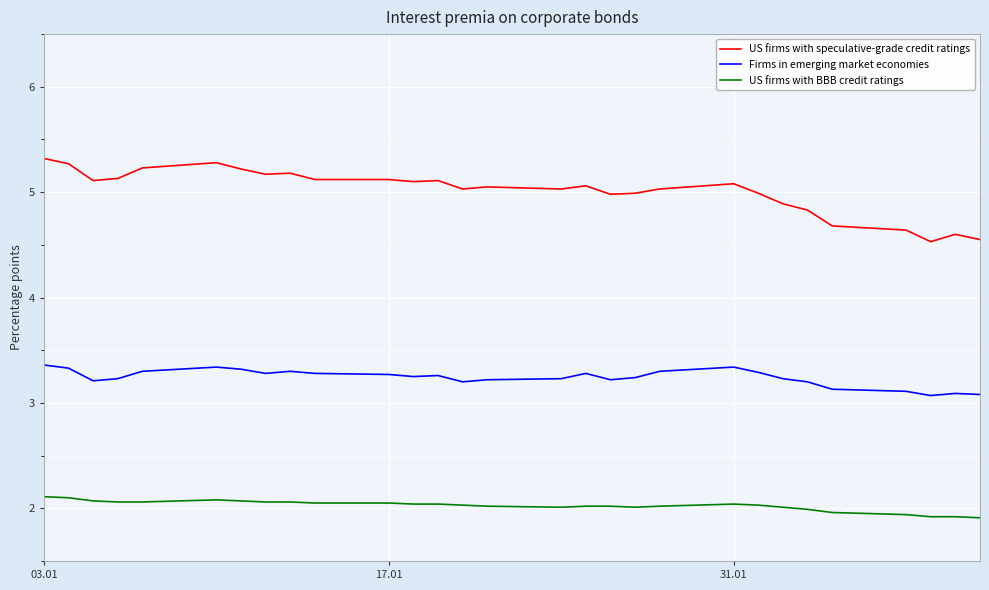

List the series in order of their overall mean, highest first.

US firms with speculative-grade credit ratings, Firms in emerging market economies, US firms with BBB credit ratings